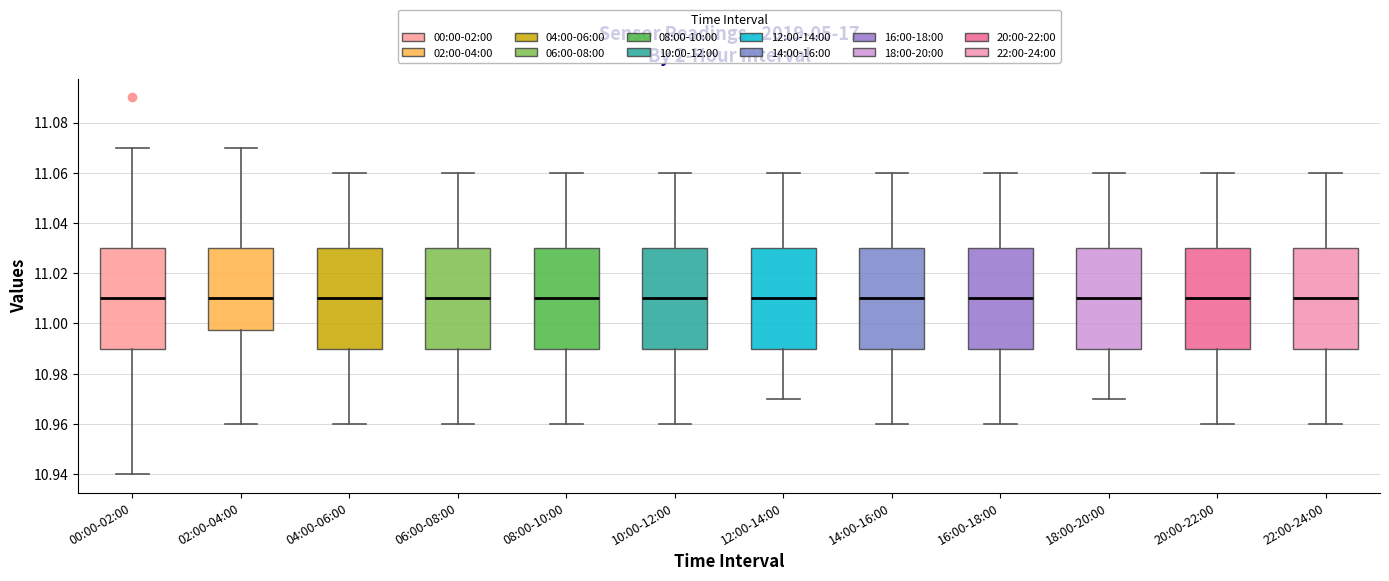

Where is the lower edge of the box for 10:00-12:00 on the y-axis? The values are not printed on the chart, so give them approximately, as read against the axis.

10.990